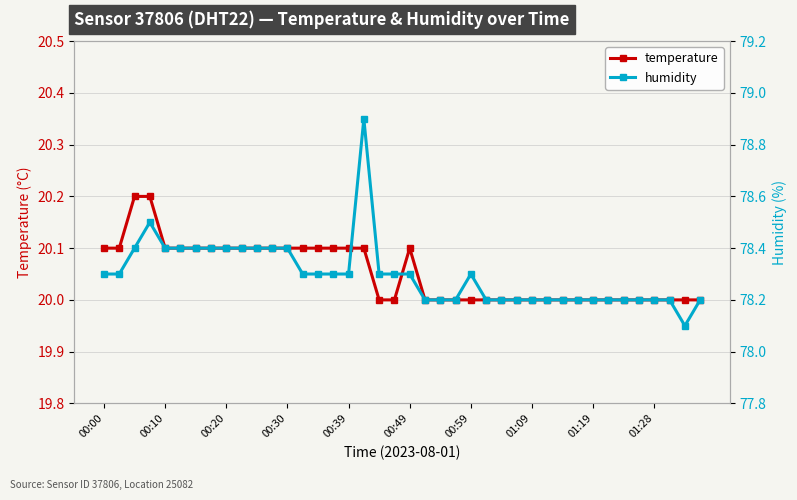

What is the maximum value for temperature?

20.2